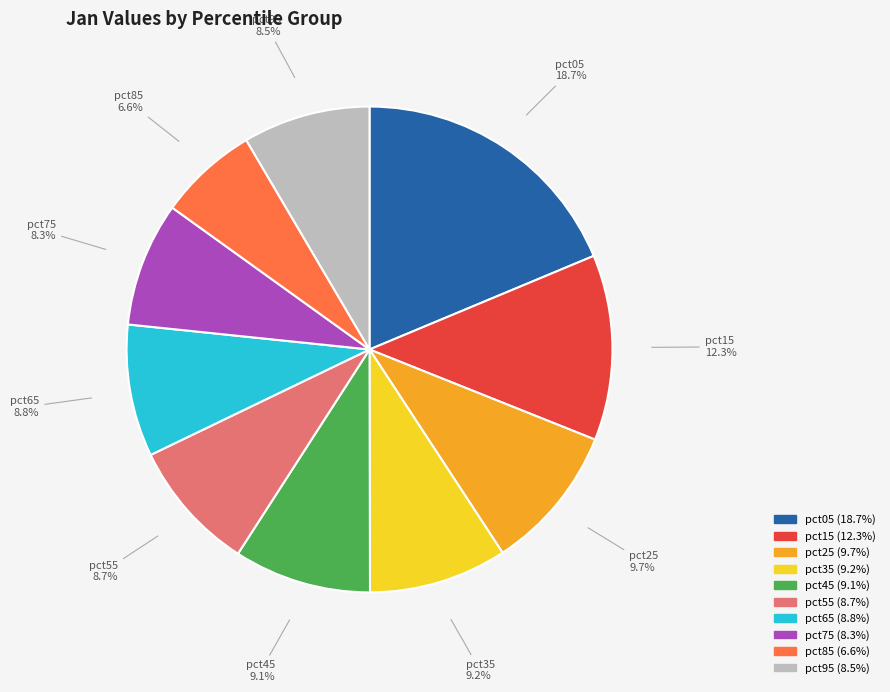

Between pct75 and pct45, which is larger?

pct45